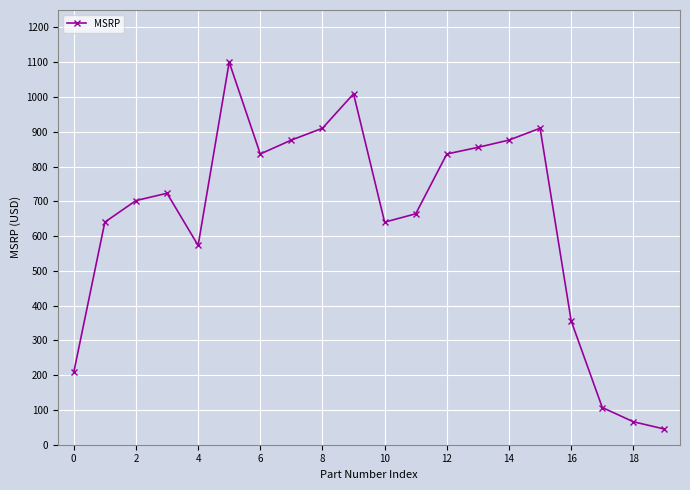

True or false: the data has more than 2 interior local peaks.

True